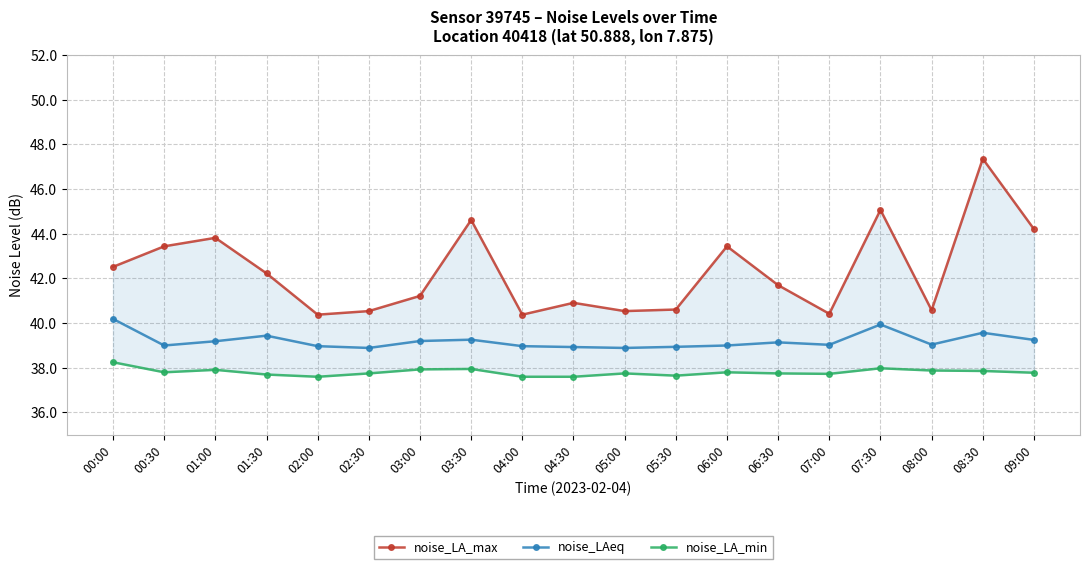

What position from the right is 05:30?

8